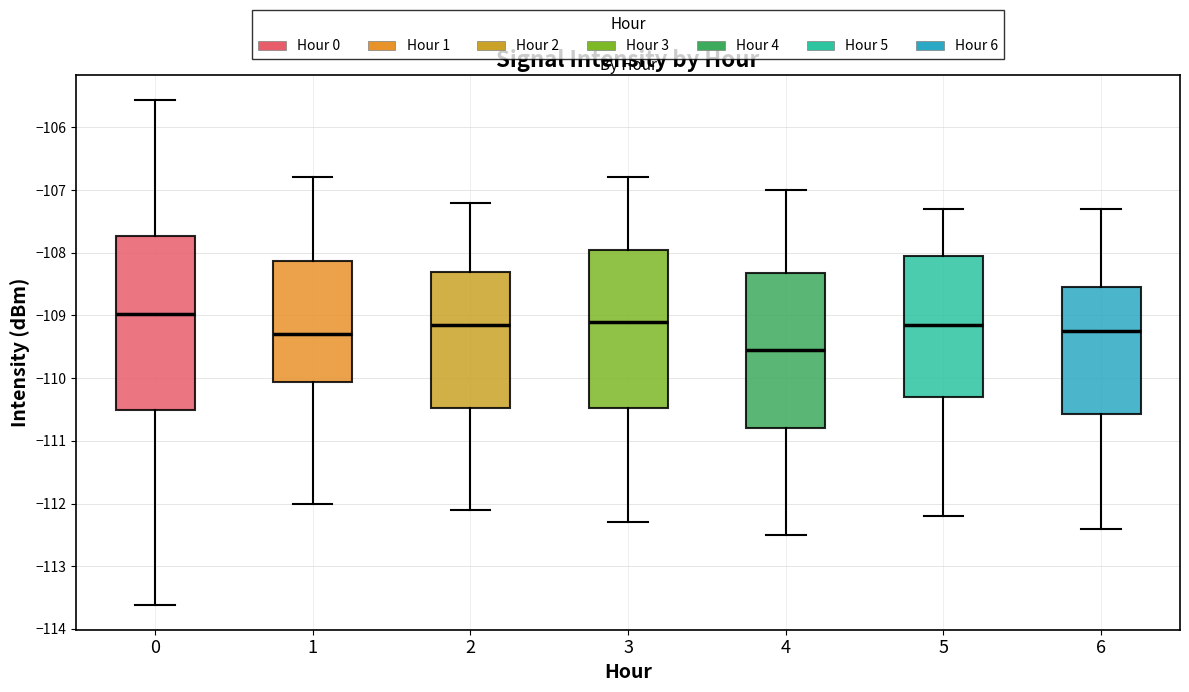

Where does the upper whisker of the box at x = 0 end on the y-axis? The values are not printed on the chart, so give them approximately, as read against the axis.

-105.6